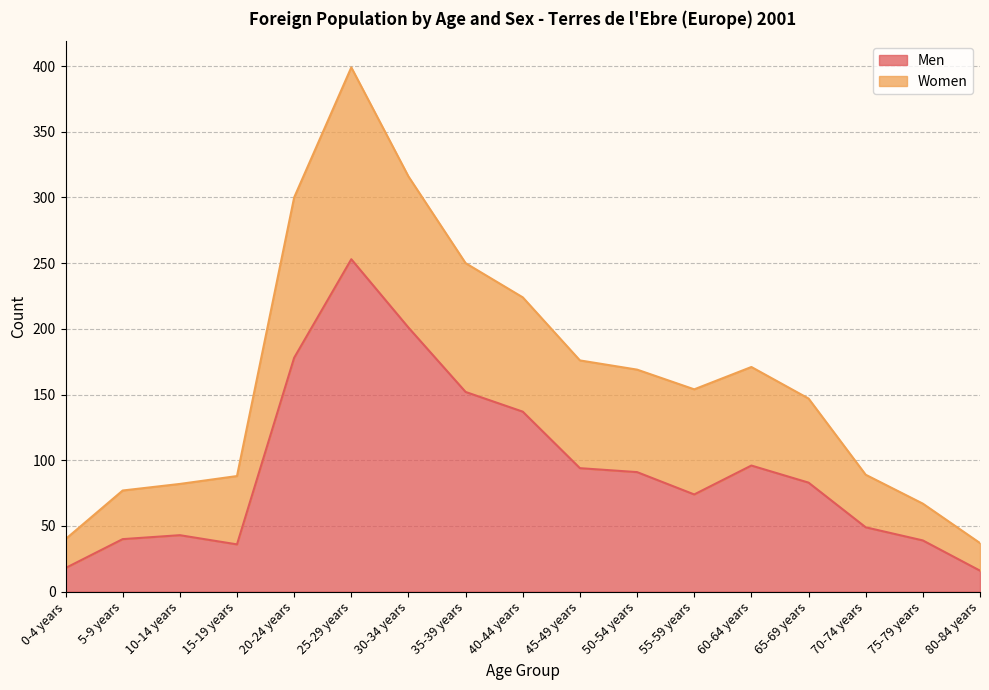

What is the highest value of the Men series?

253